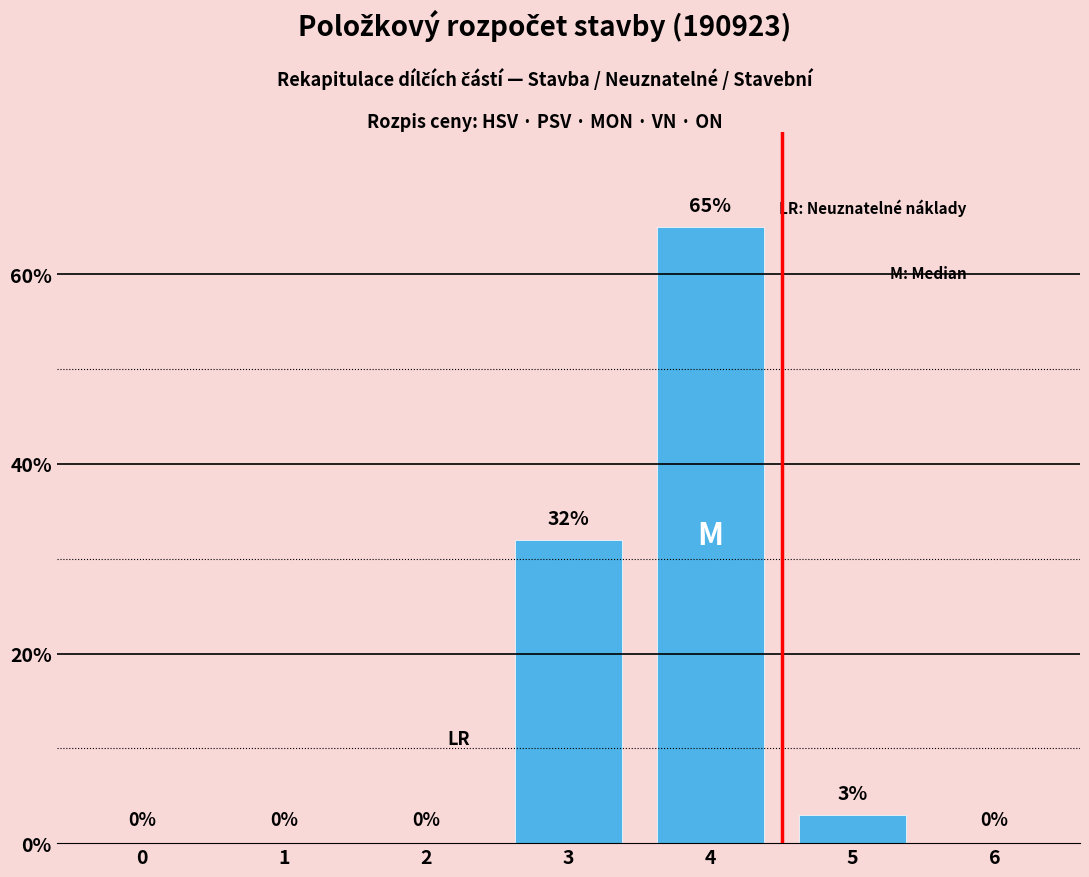

Reading left to right, what are all the values shown in this chart?

0	0	0	32	65	3	0